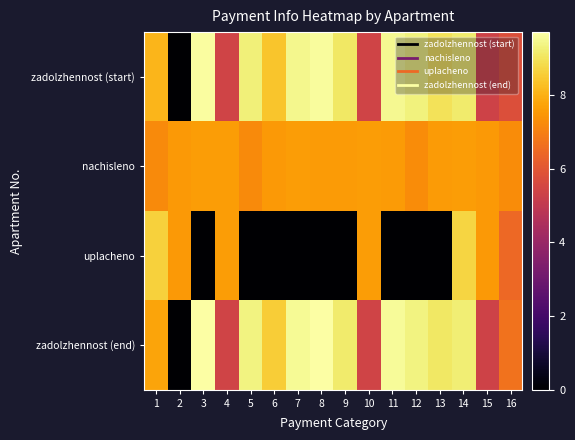

At which category is the sum across all series the highest?

14